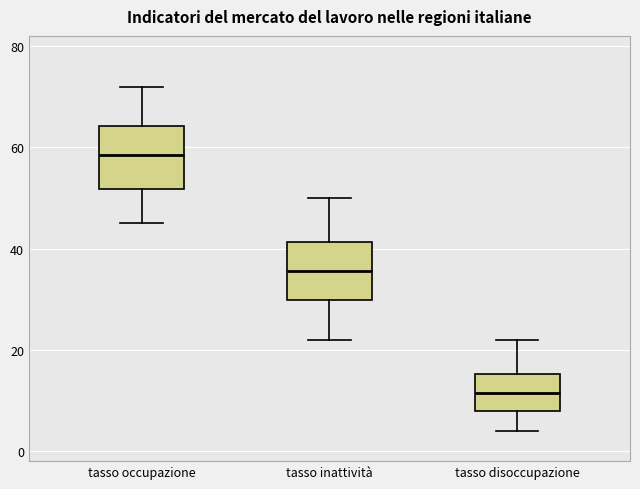

Reading left to right, read every box against the y-axis: the position of its median line, the range the box covers, and the ends of its whiskers. The values are not printed on the chart, so give them approximately, as read against the axis.

tasso occupazione: median 58, box 52 to 64, whiskers 46 to 72
tasso inattività: median 36, box 30 to 42, whiskers 22 to 50
tasso disoccupazione: median 12, box 8 to 16, whiskers 4 to 22